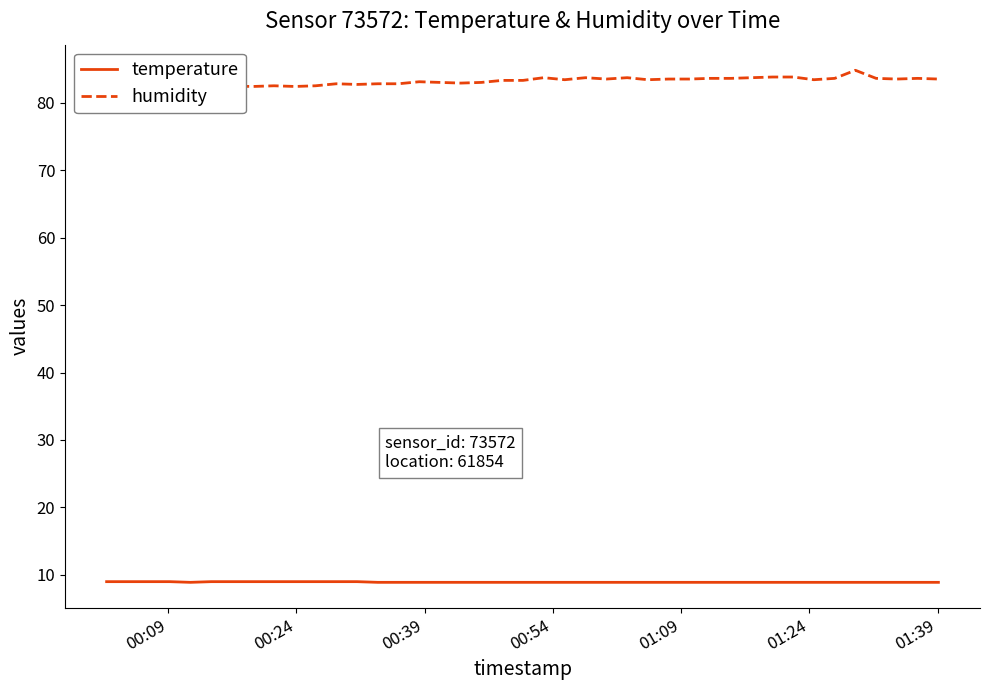

True or false: humidity and temperature cross at least once.

False